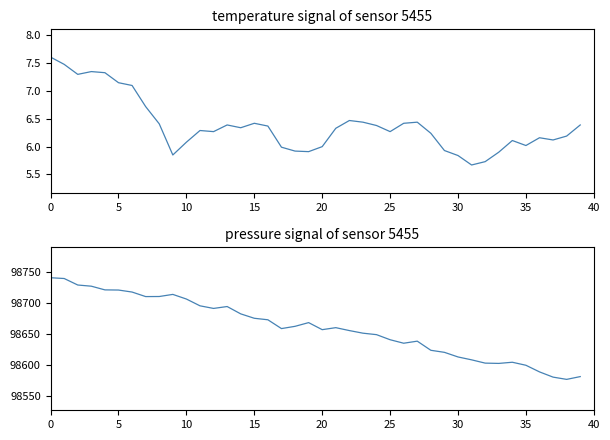

True or false: temperature has a value of 4.1 at 36.

False